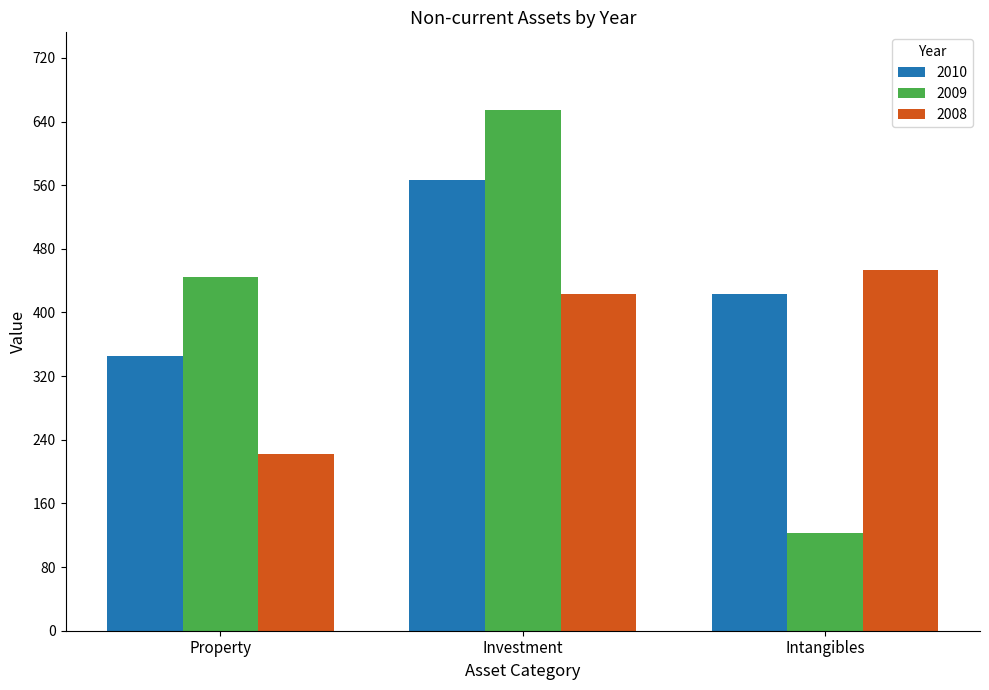

What is the approximate value of 2008 at Intangibles, to the nearest 5?

455